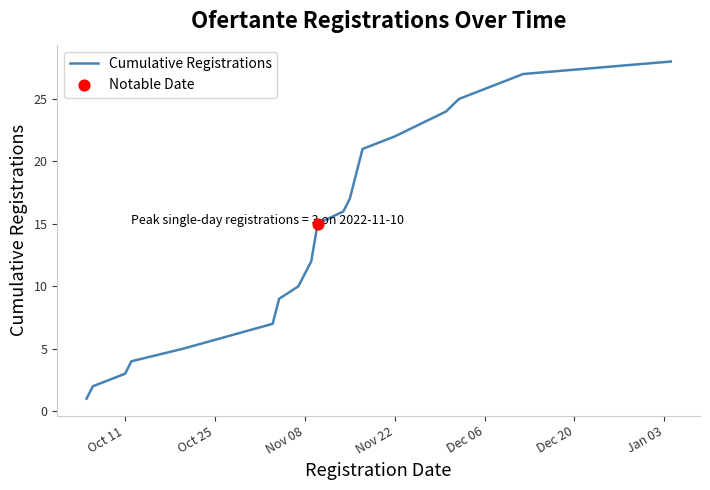

What is the greatest value displayed?

28